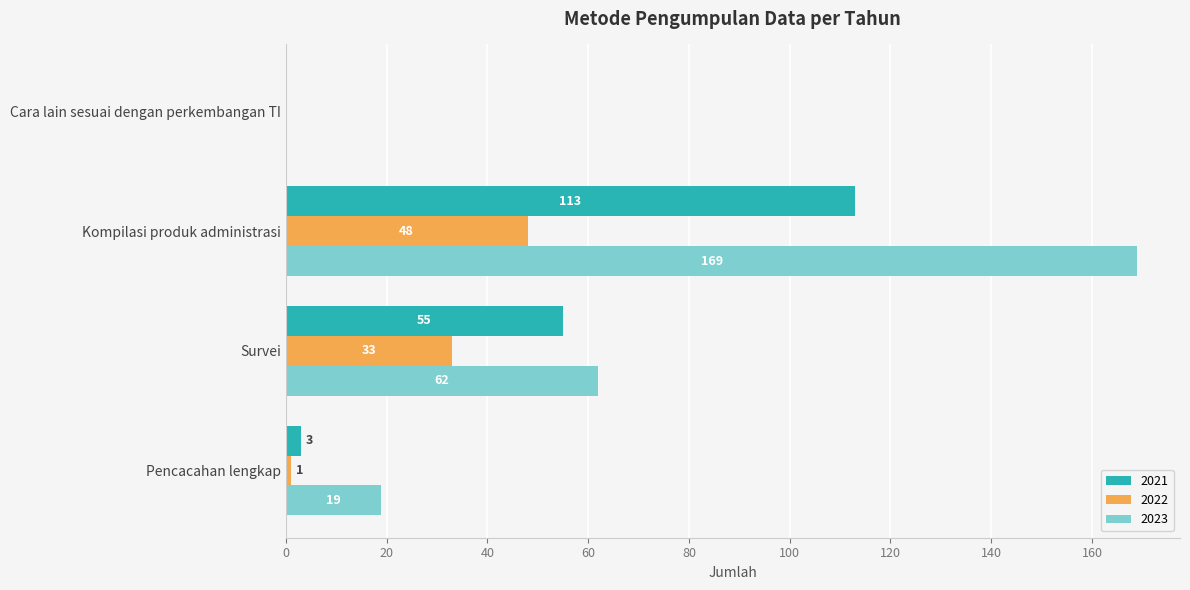

What is the sum of all 2022 values?

82